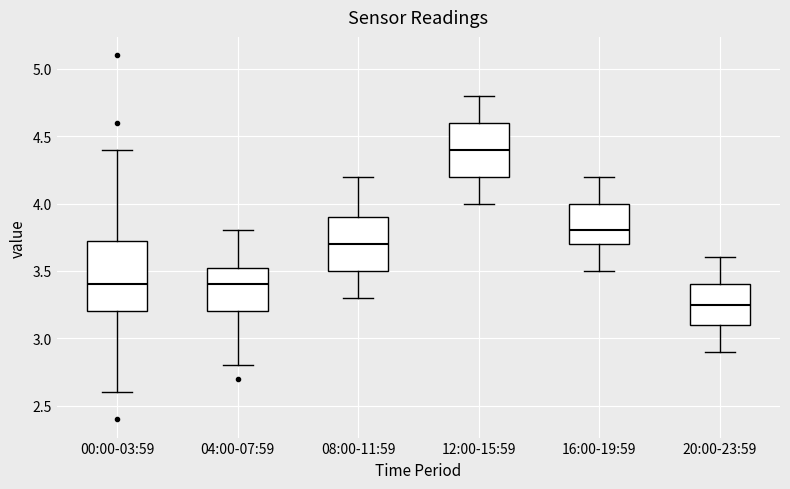

Comparing the boxes themselves (not the whiskers), which one is the tallest?

00:00-03:59